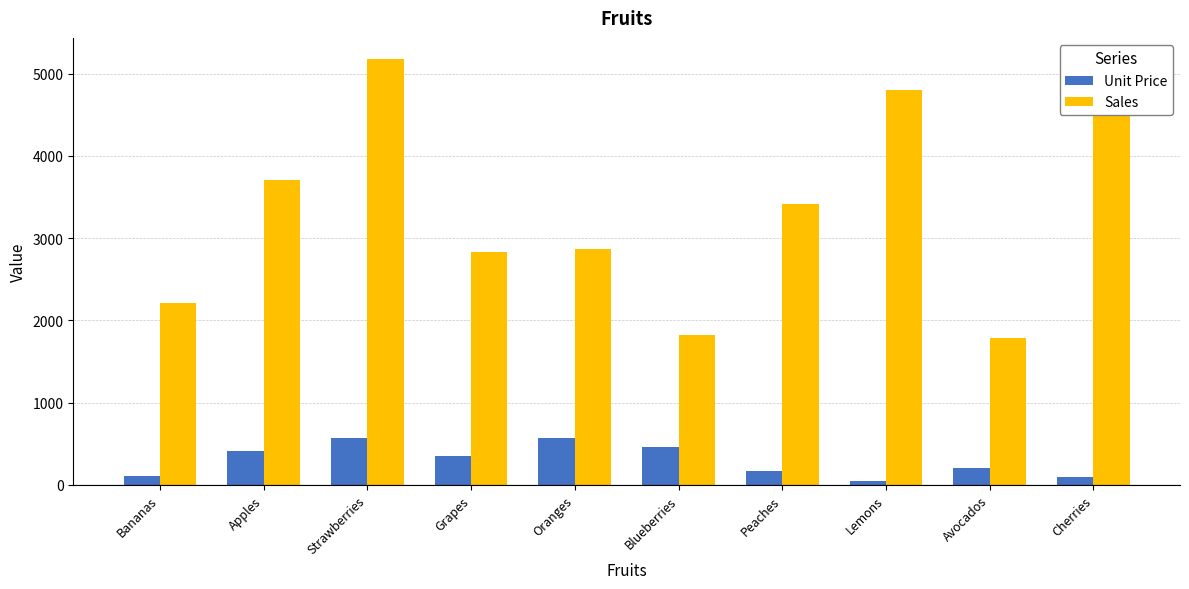

How many groups of bars are there?

10